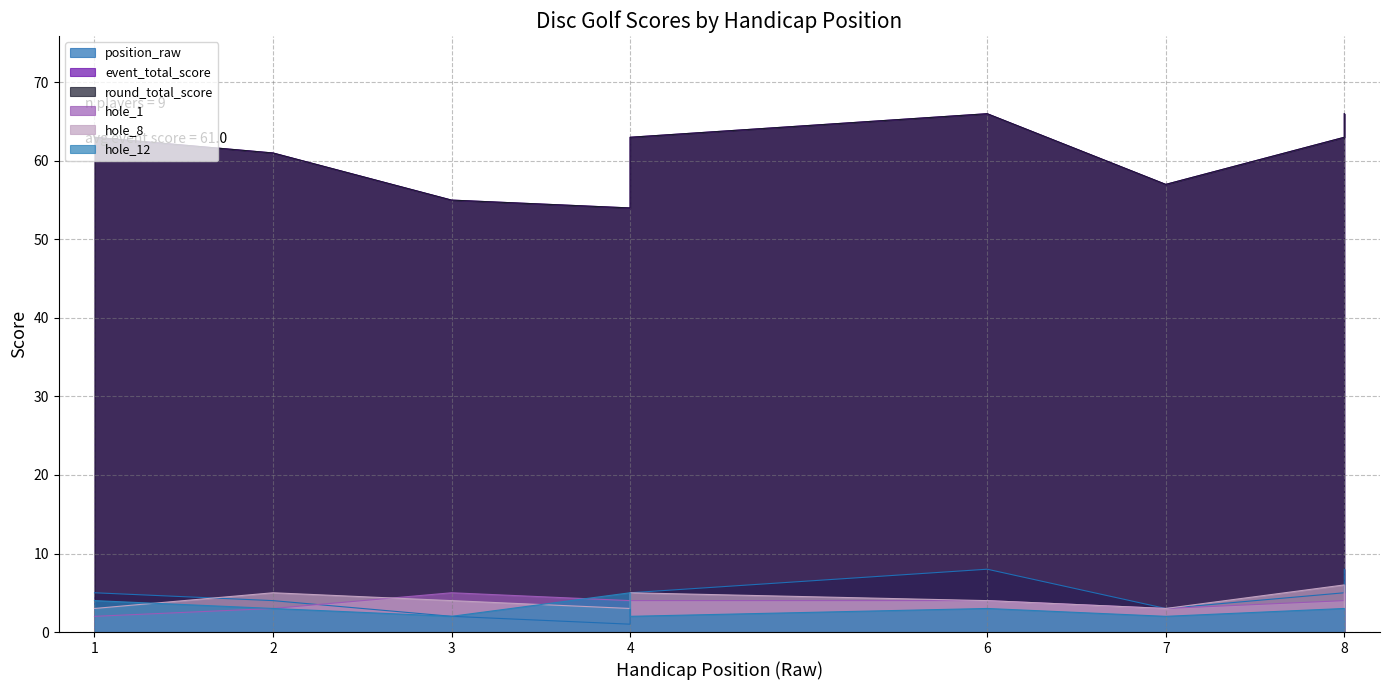

At which category is the sum across all series the highest?

6